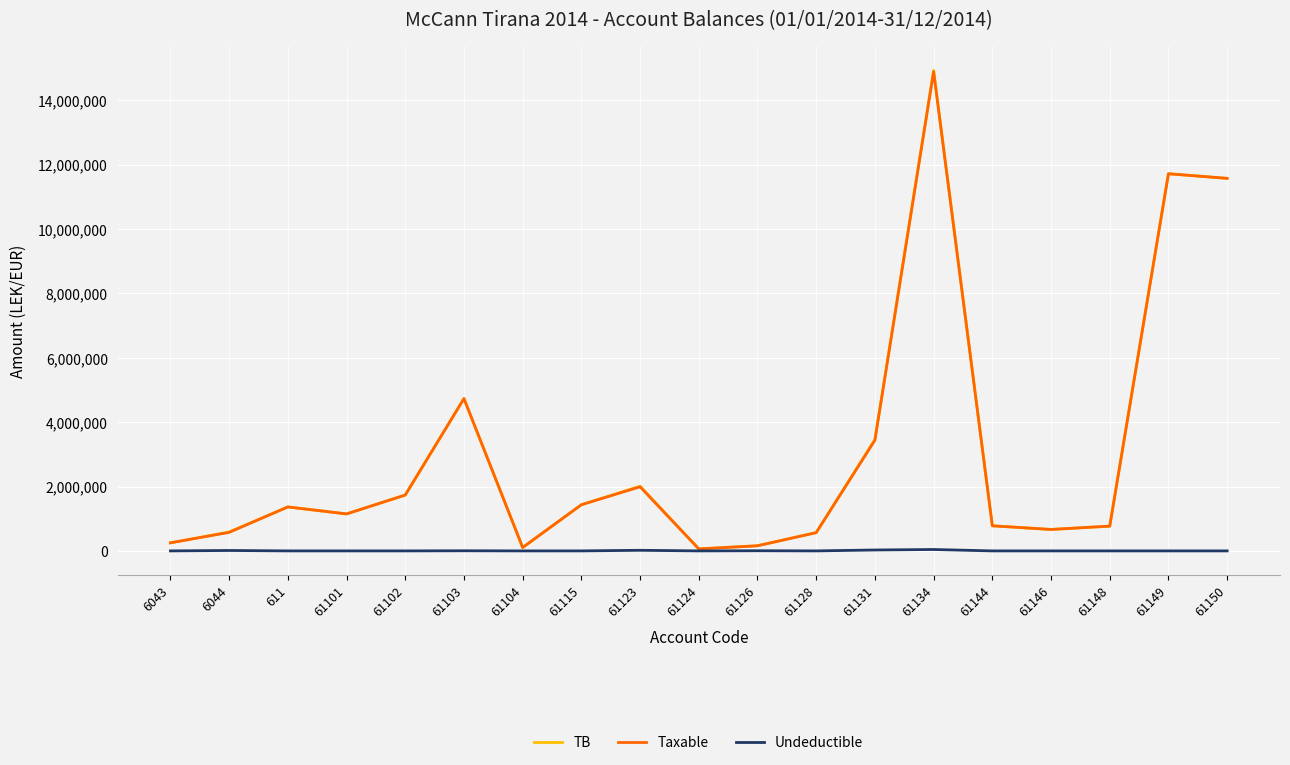

Which series changed the most between 61103 and 61124?

TB